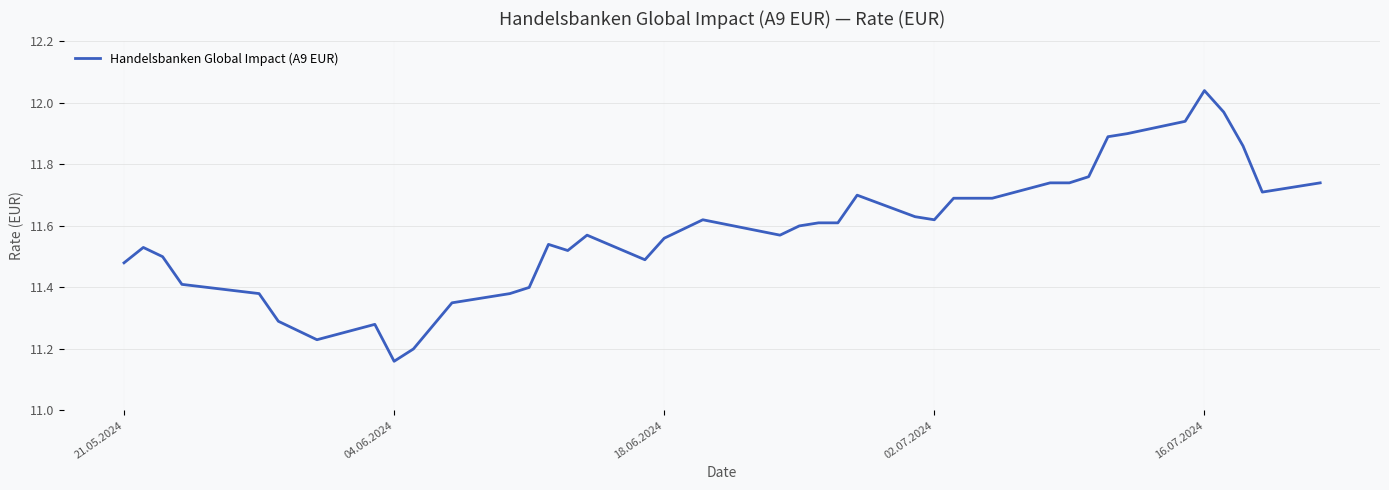

What is the difference between the maximum and minimum values?

0.9